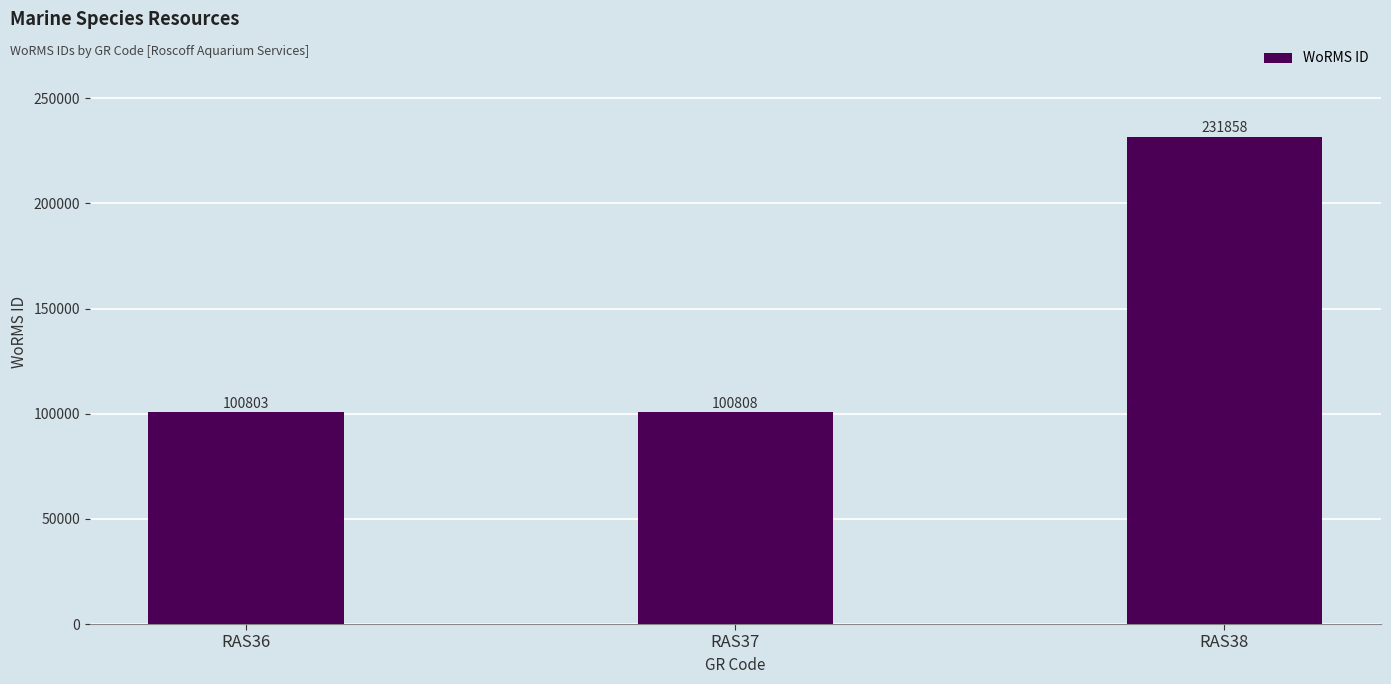

What is the difference between the values at RAS36 and RAS37?

5